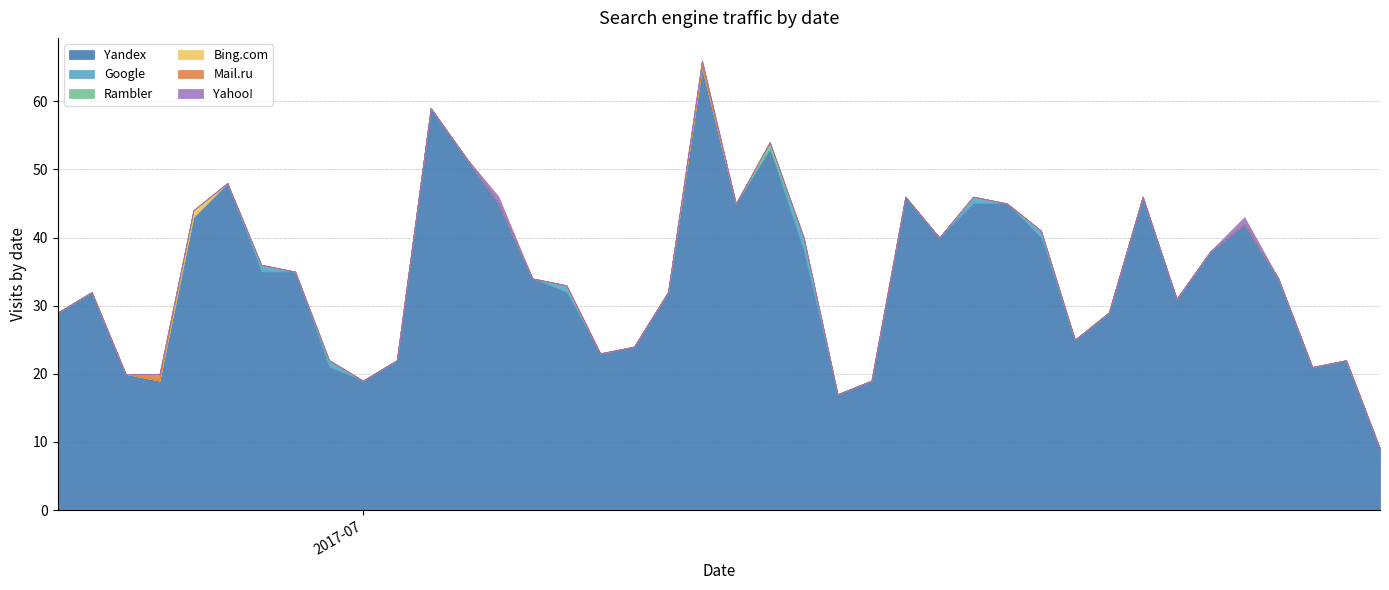

Rank the series by their maximum value, from lowest to highest.

Rambler, Bing.com, Mail.ru, Yahoo!, Google, Yandex